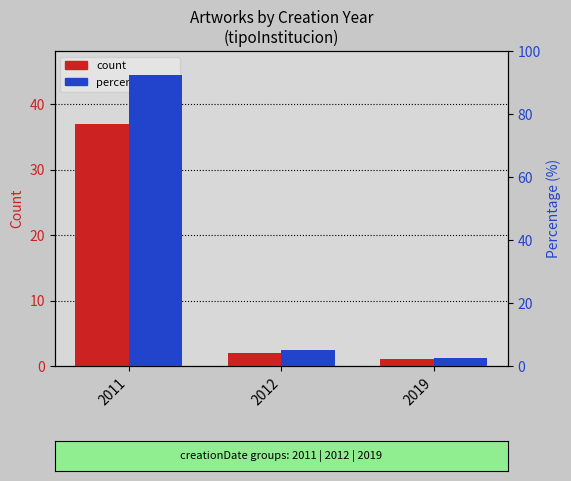

At which category is the sum across all series the highest?

2011